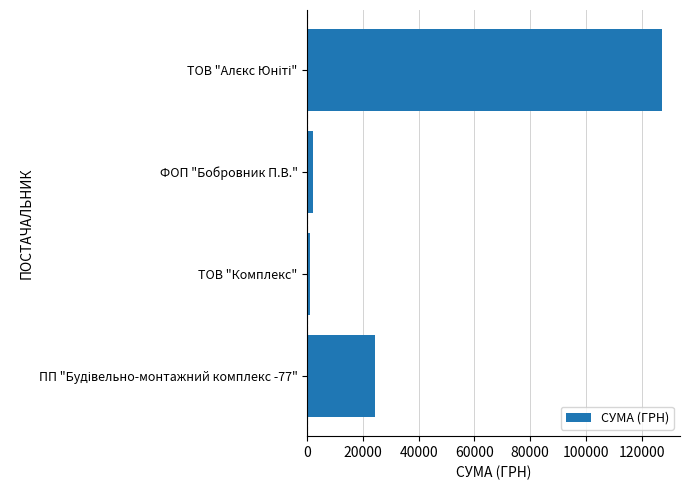

Which category has the lowest value across all series?

ТОВ "Комплекс"